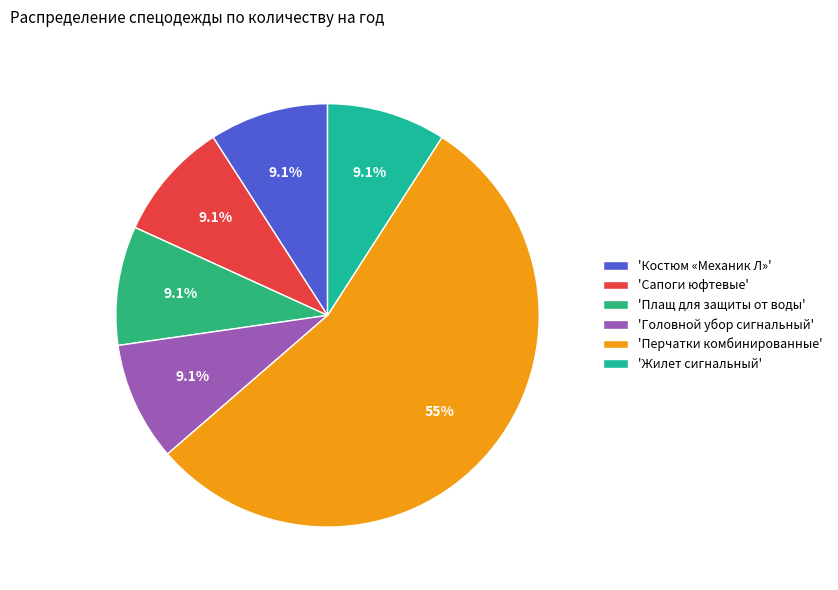

How many segments does this pie chart have?

6